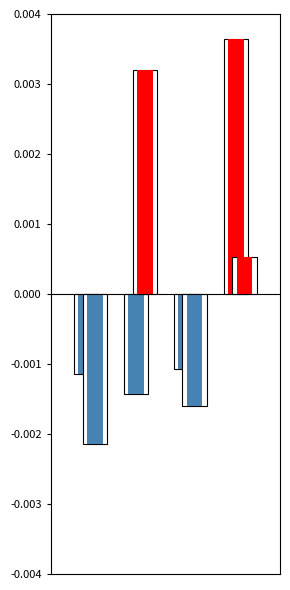

How many negative values does the VALOR CONTRATO series have?

3